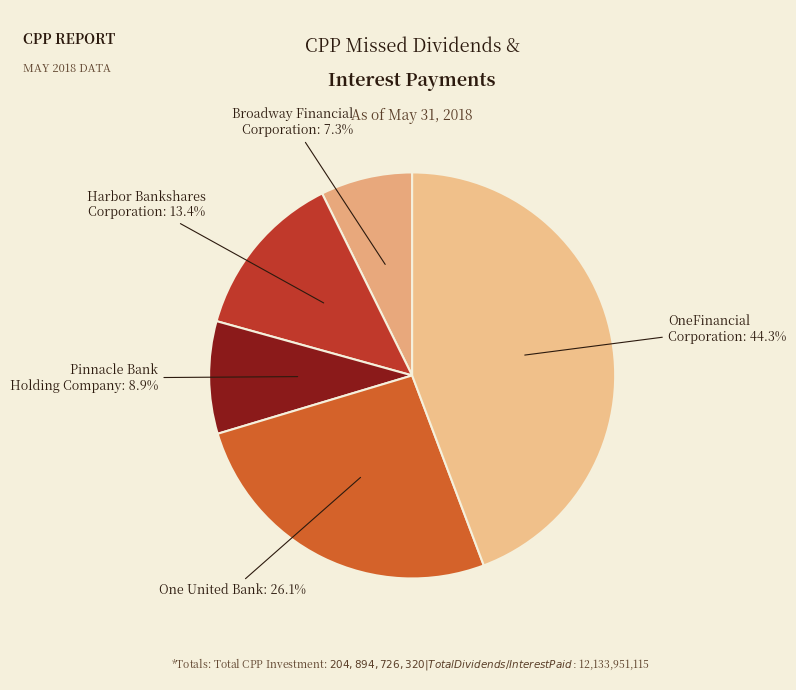

Rank the categories by value from lowest to highest.

BROADWAY FINANCIAL CORPORATION, PINNACLE BANK HOLDING COMPANY, INC., HARBOR BANKSHARES CORPORATION, ONE UNITED BANK, ONEFINANCIAL CORPORATION